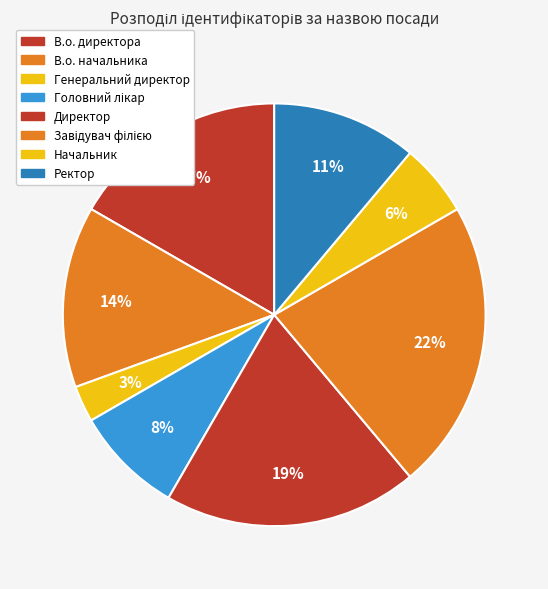

True or false: Ректор accounts for 11% of the total.

True